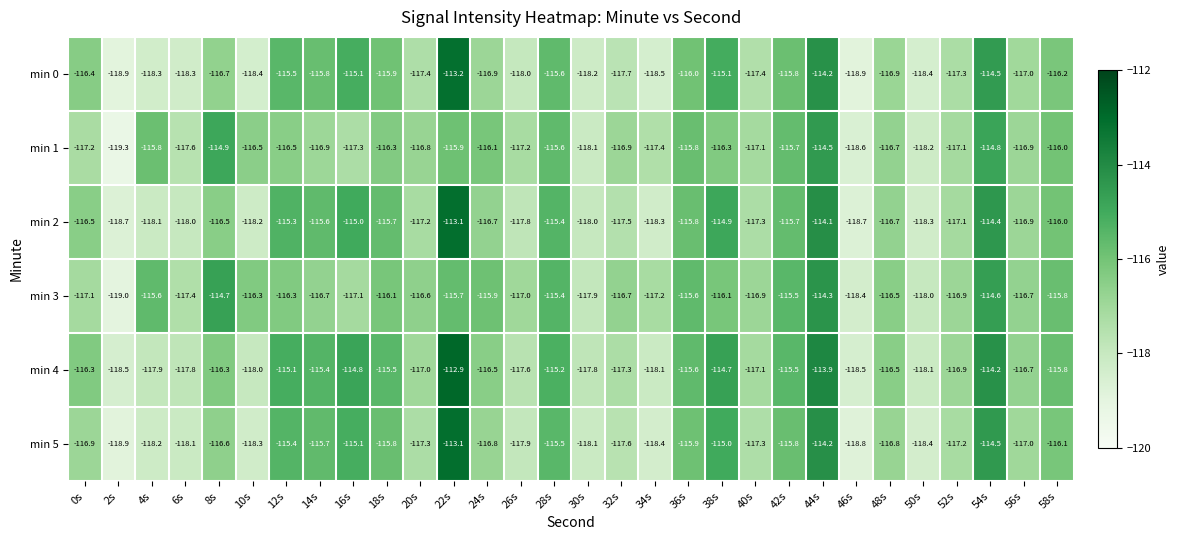

What is the sum of all min 5 values?

-3500.7